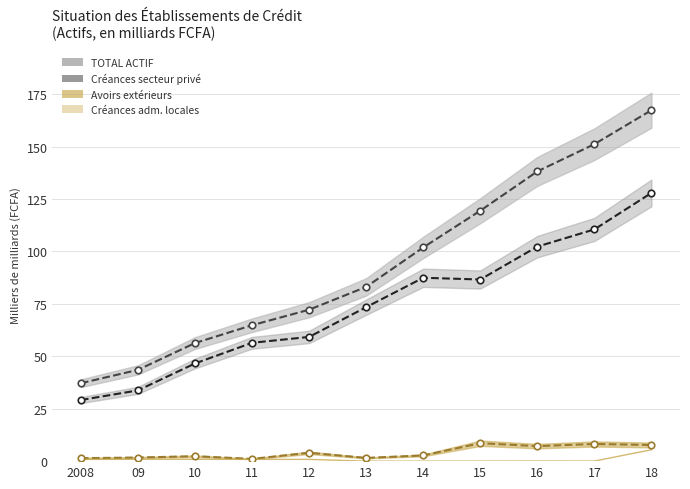

Which series has the largest Y range (max minus min)?

TOTAL ACTIF